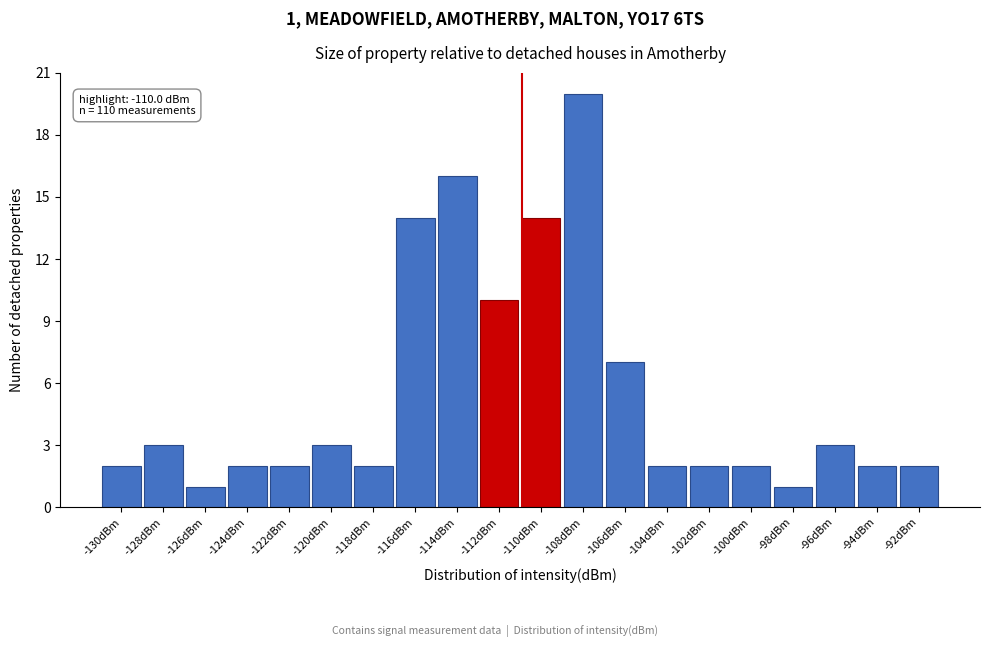

Reading left to right, list all the values displayed in this chart.

2	3	1	2	2	3	2	14	16	10	14	20	7	2	2	2	1	3	2	2